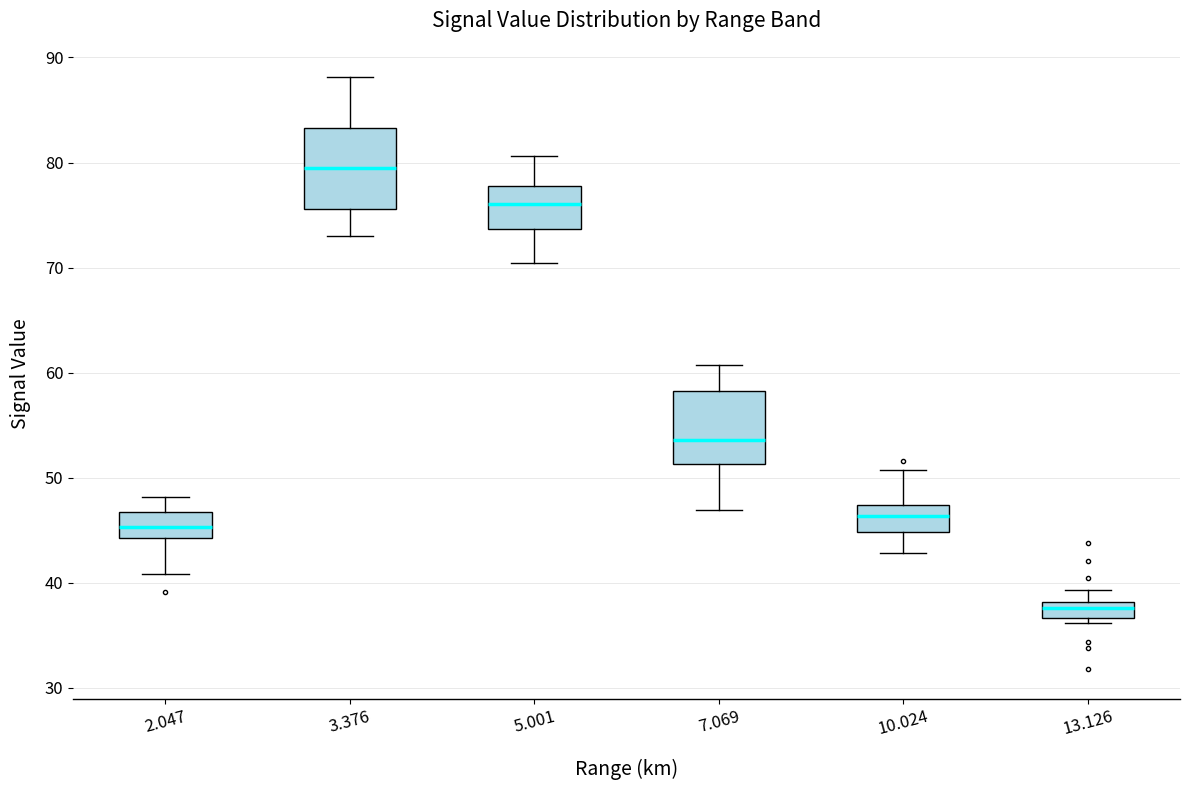

Which box's median line is the lowest?

13.126